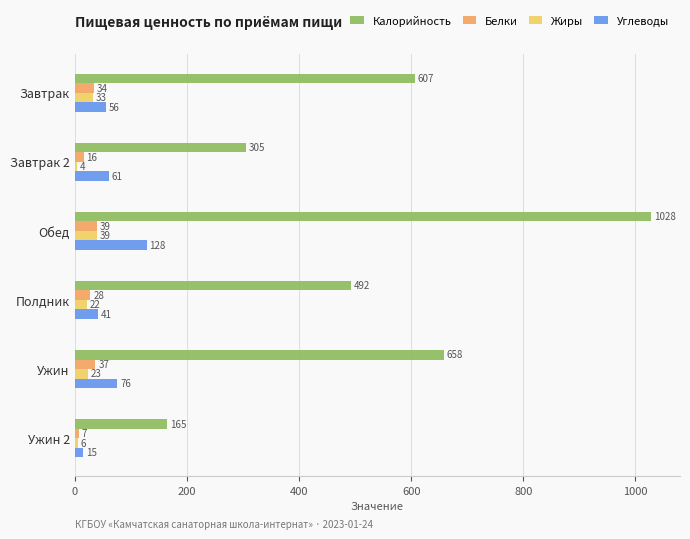

Count the number of categories in the chart.

6